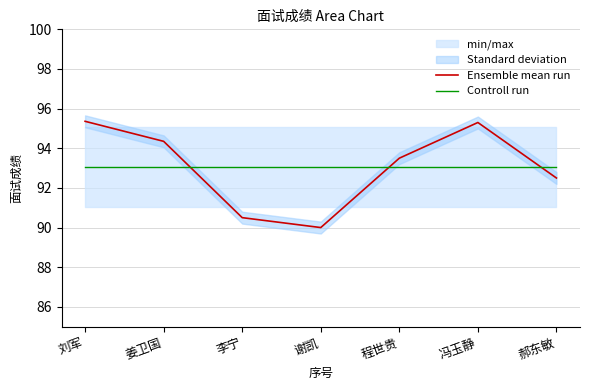

True or false: Ensemble mean run has more than 2 points higher than both neighbors.

False